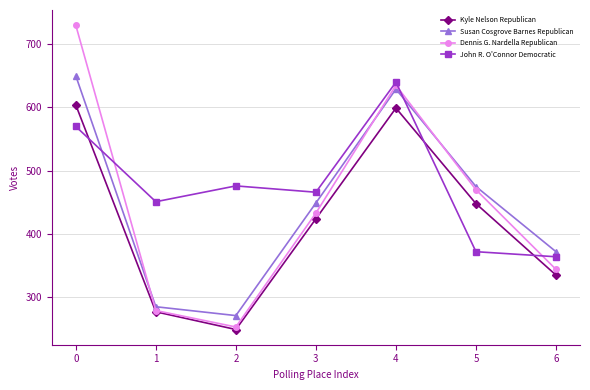

True or false: Susan Cosgrove Barnes Republican and Kyle Nelson Republican cross at least once.

False